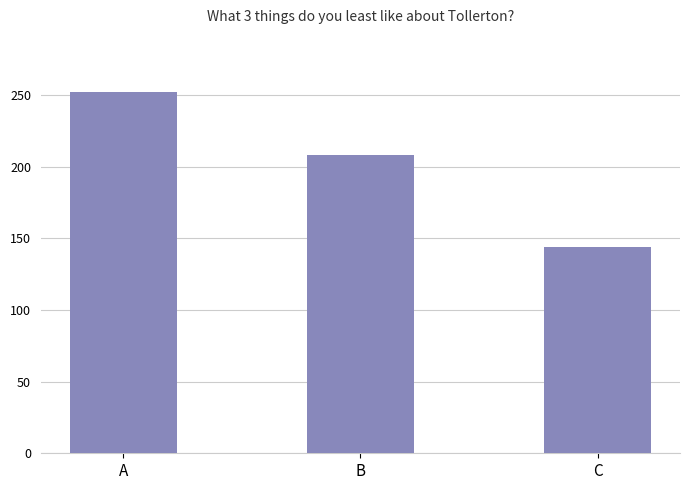

The chart shows a value of 141 at B. True or false?

False